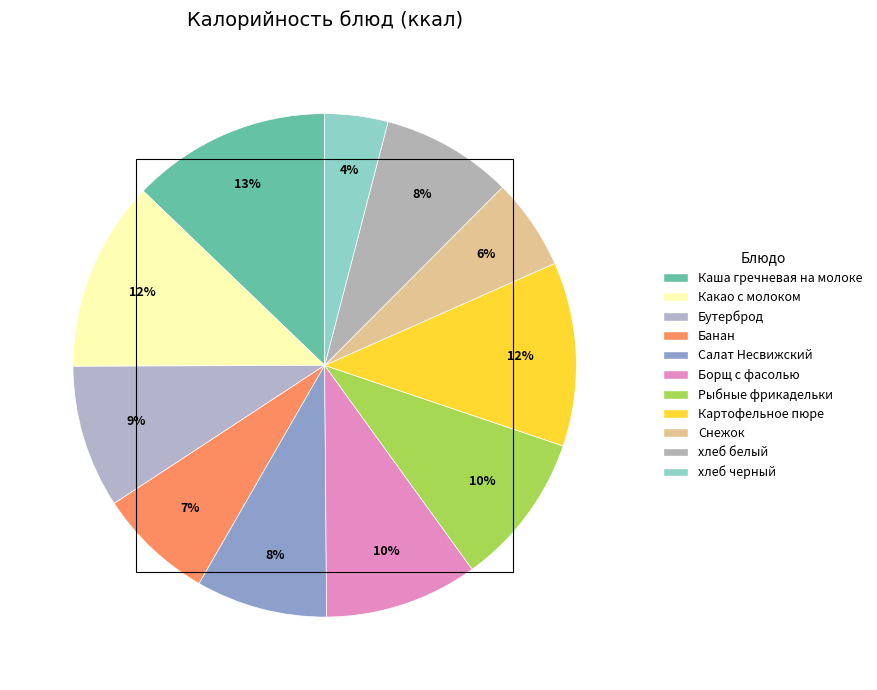

What is the smallest slice in the pie chart?

хлеб черный